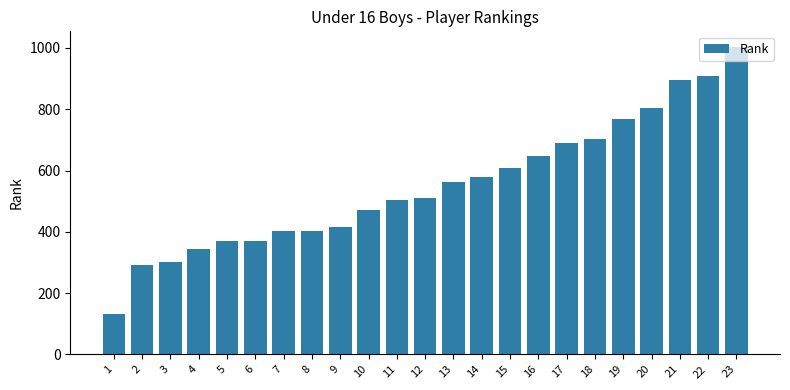

What is the greatest value displayed?

1004